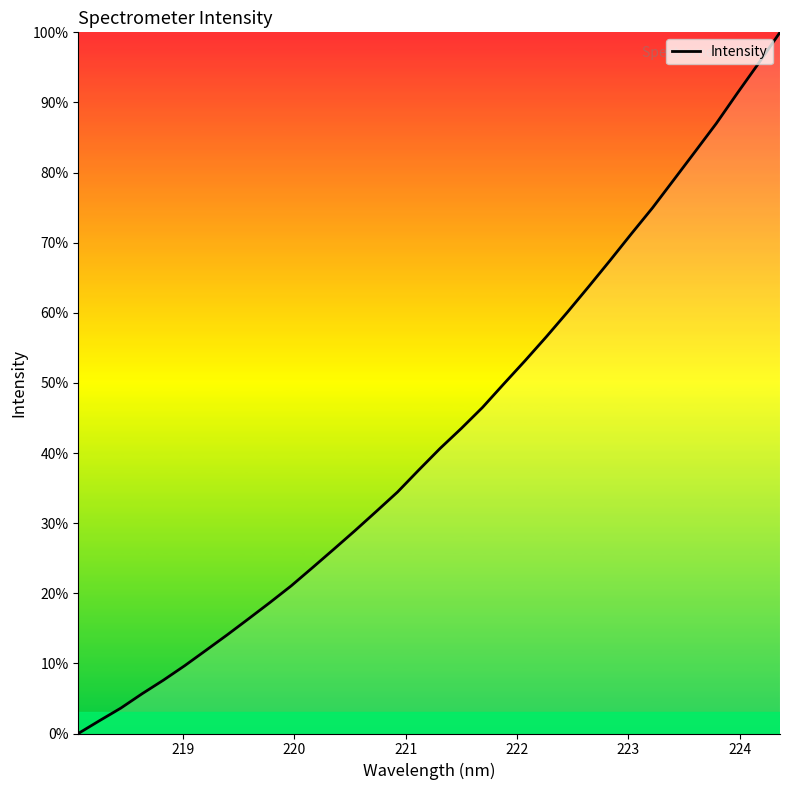

How many series are shown in this chart?

1